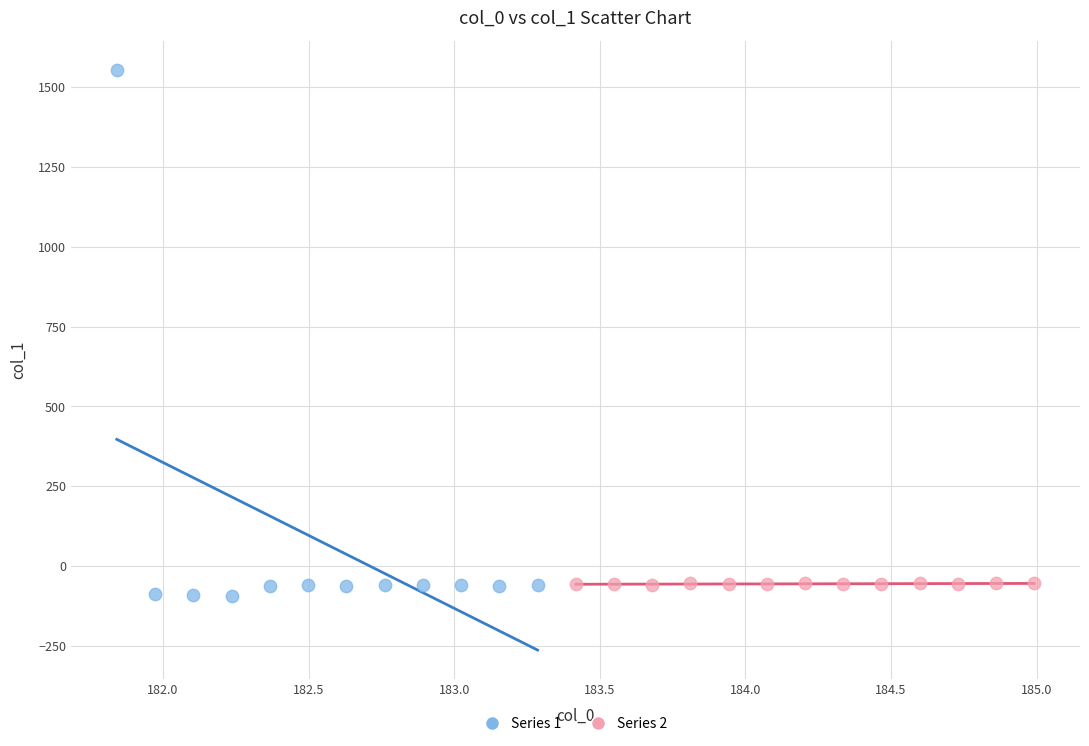

Which series contains the highest Y value?

Series 1